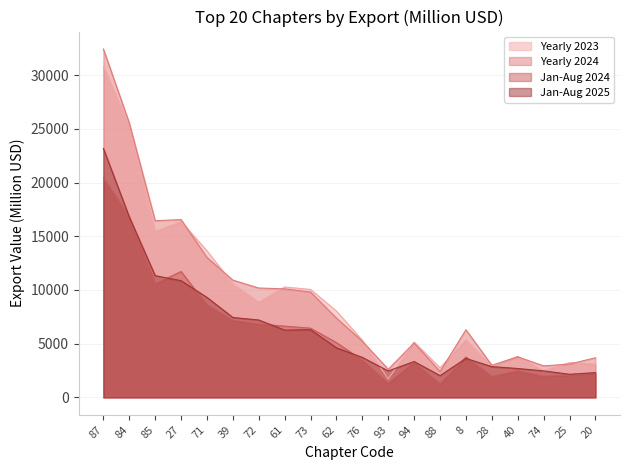

What is the sum of all Yearly 2024 values?

190532.8